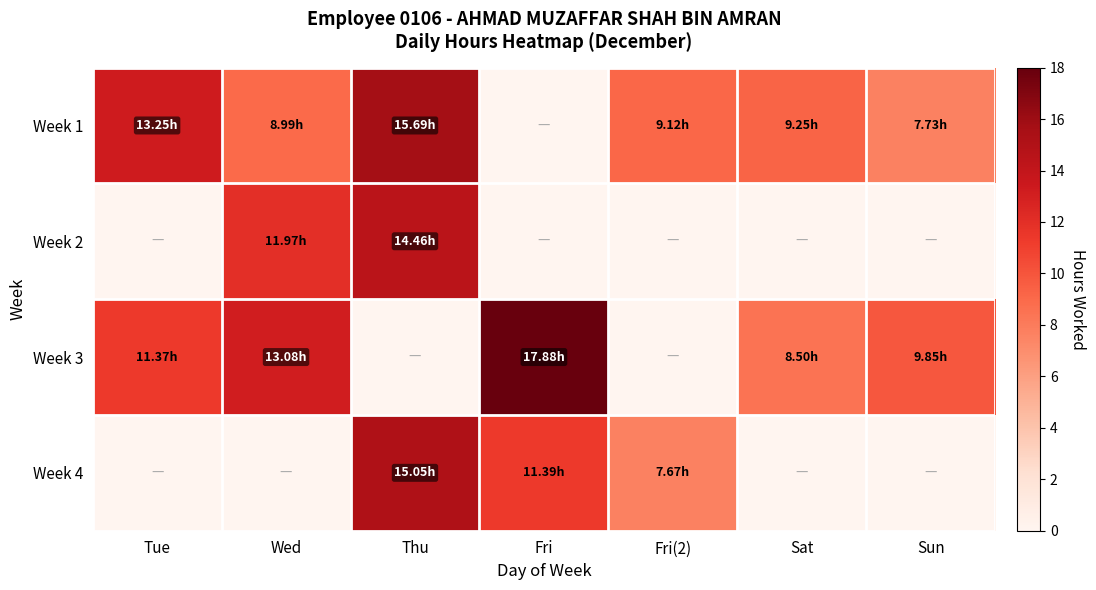

Which label corresponds to the largest value in the chart?

Fri